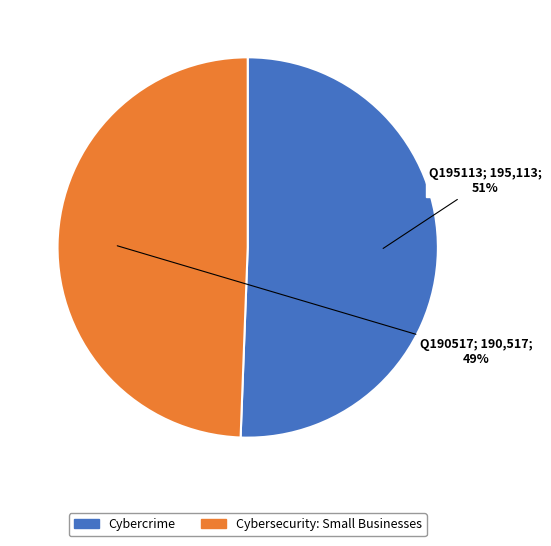

Is the sum of Cybercrime and Cybersecurity: Small Businesses greater than half?

Yes